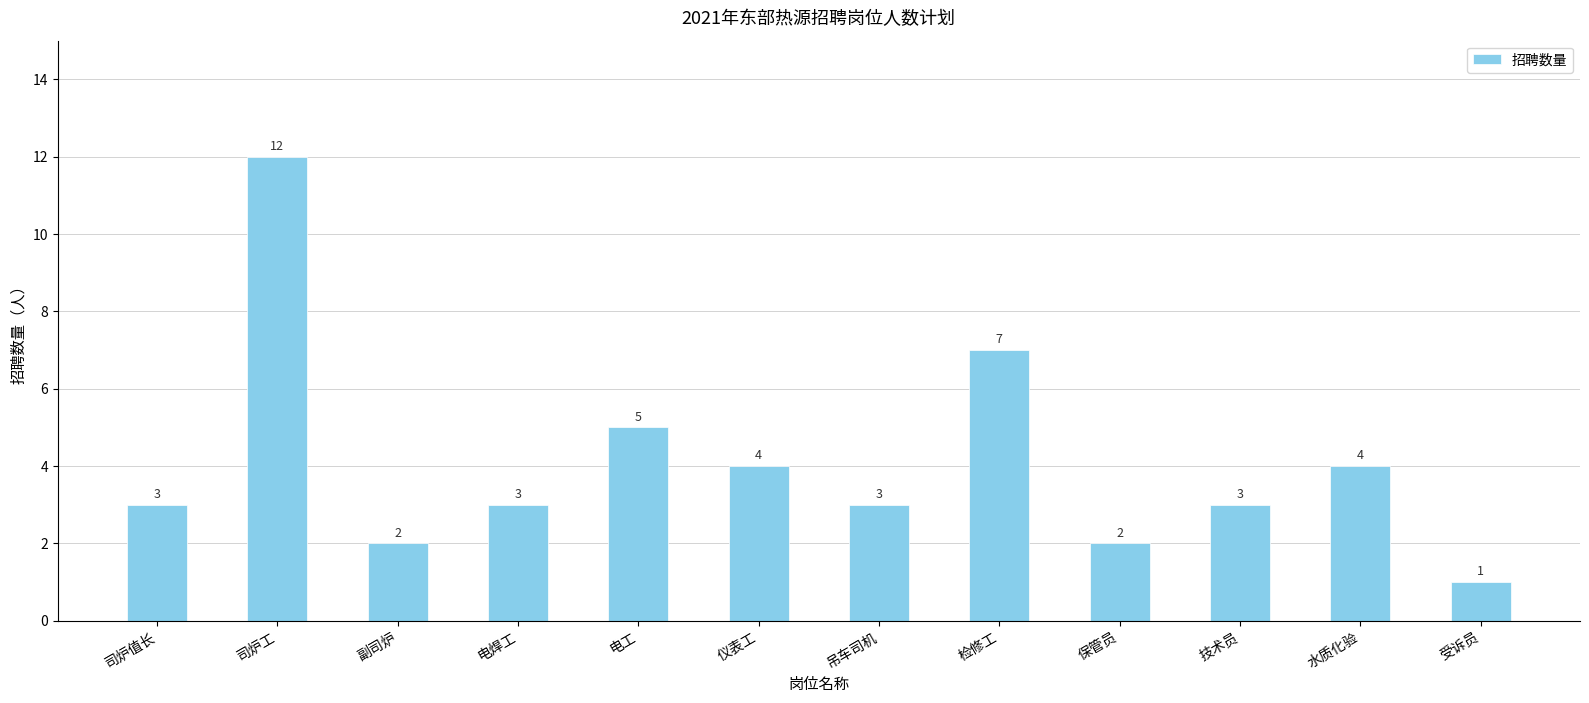

The value at 检修工 is 7. True or false?

True